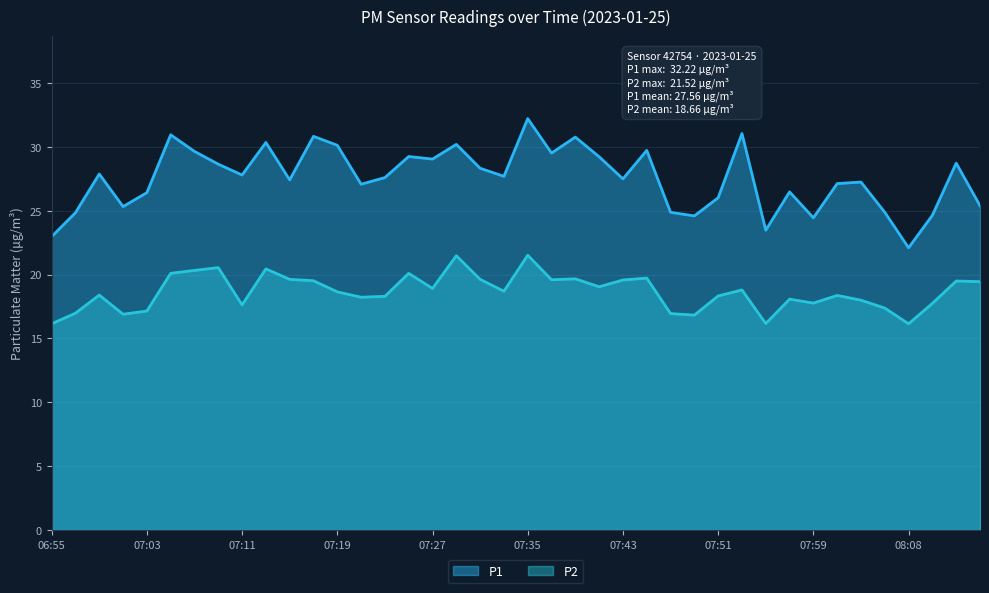

Between 07:09 and 08:12, which is larger?

08:12